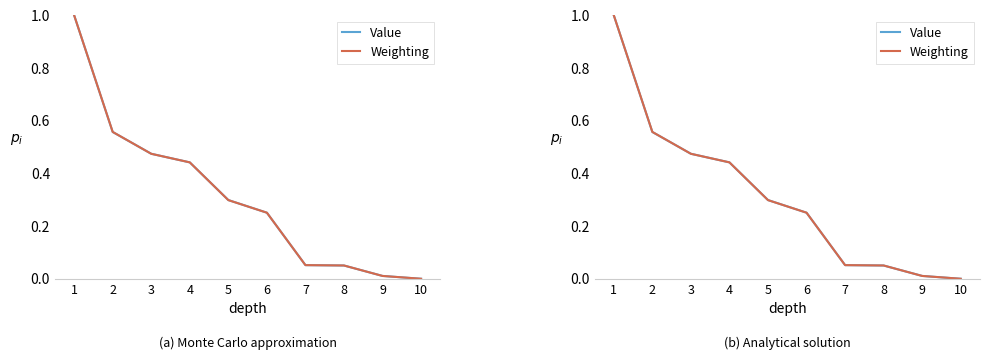

List the labels in order of Weighting value, largest first.

1, 2, 3, 4, 5, 6, 7, 8, 9, 10